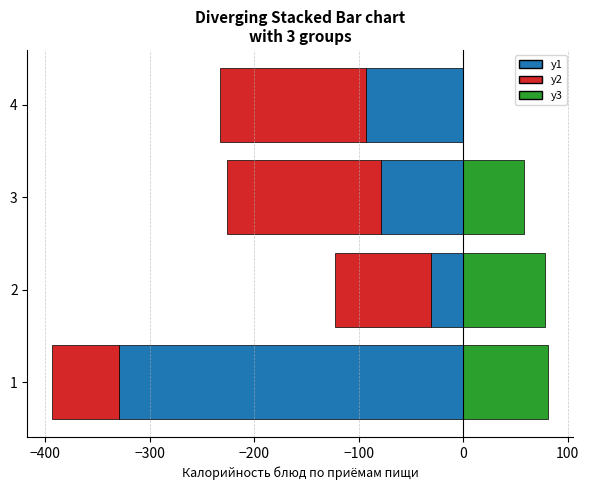

How many bars are there in each group?

3